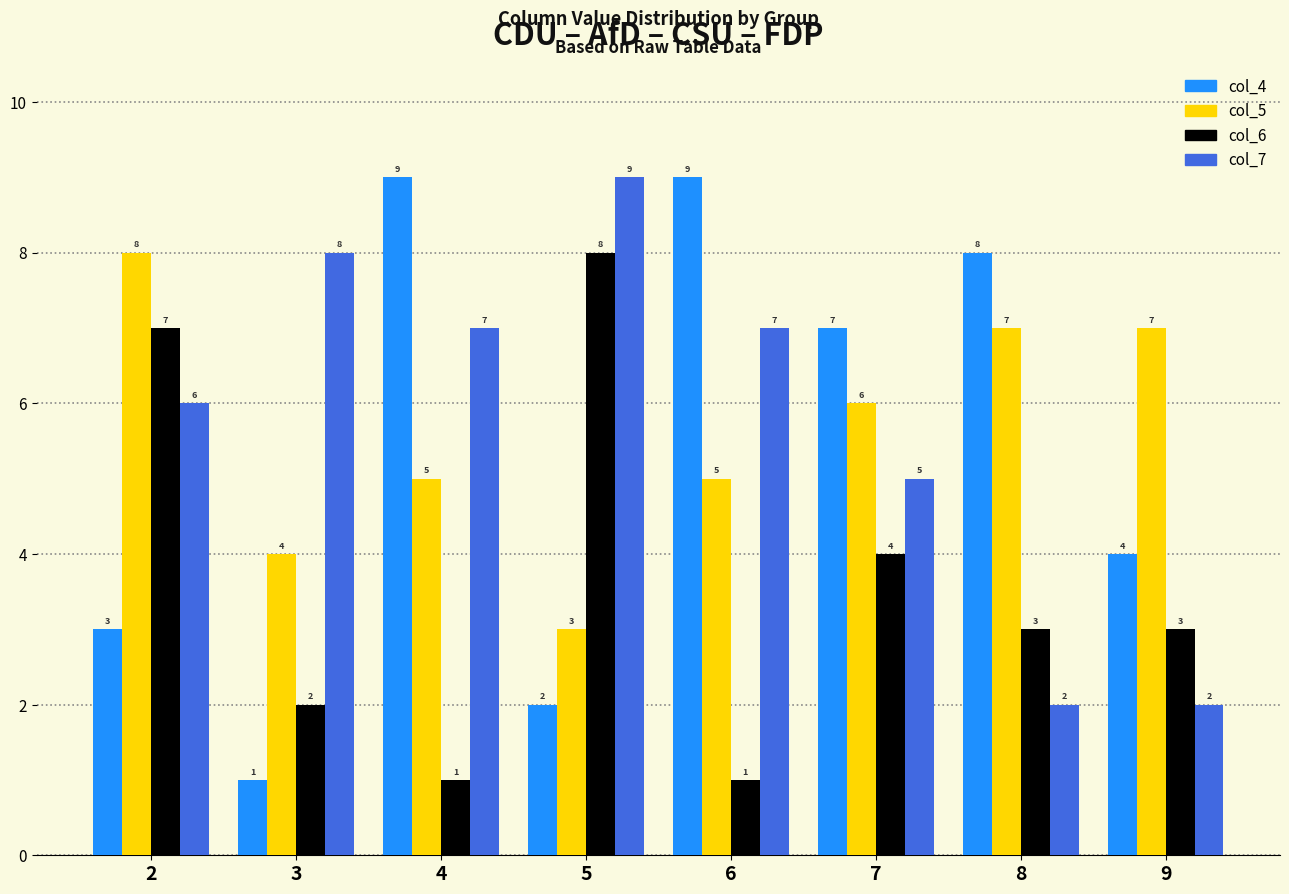

Is it true that col_4 equals 4 at 8?

False